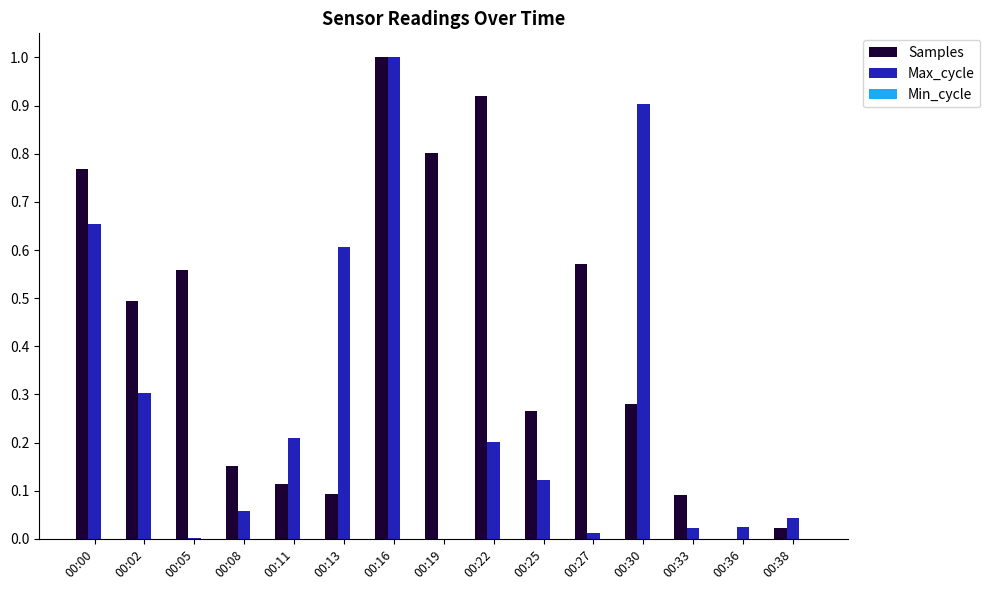

How many groups of bars are there?

15